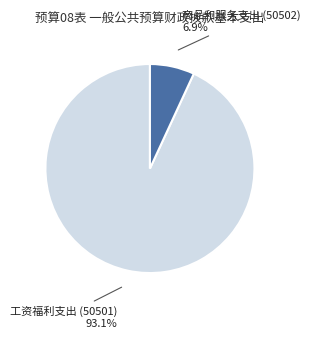

Between 工资福利支出 (50501) 93.1% and 商品和服务支出 (50502) 6.9%, which is larger?

工资福利支出 (50501) 93.1%